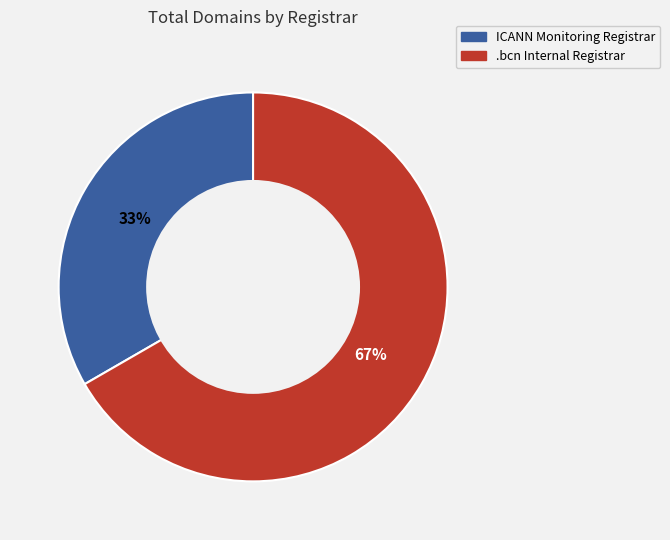

What is the majority slice?

.bcn Internal Registrar